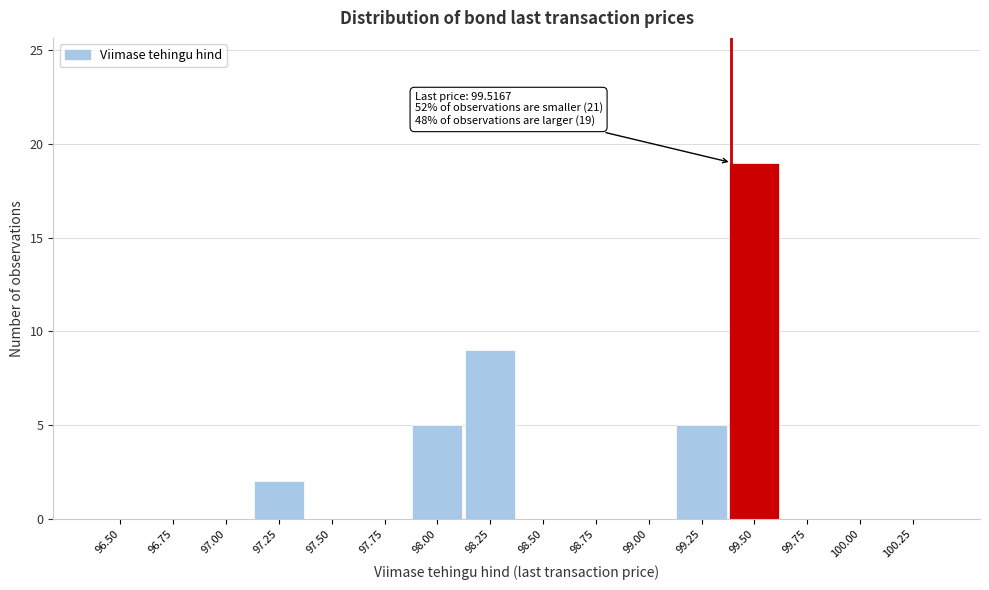

Reading left to right, extract all data points from this chart.

96.50=0	96.75=0	97.00=0	97.25=2	97.50=0	97.75=0	98.00=5	98.25=9	98.50=0	98.75=0	99.00=0	99.25=5	99.50=19	99.75=0	100.00=0	100.25=0